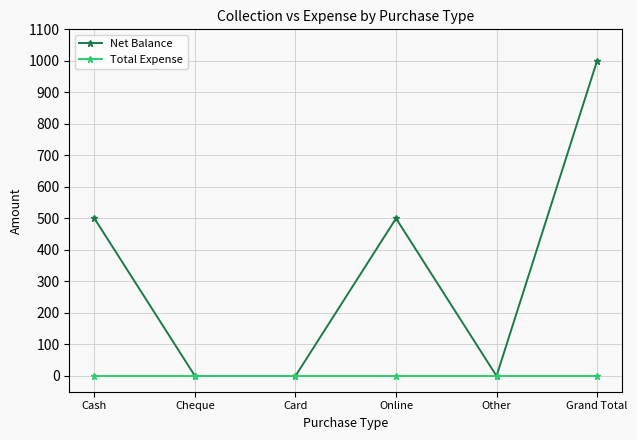

Rank the series at Online from lowest to highest value.

Total Expense, Net Balance